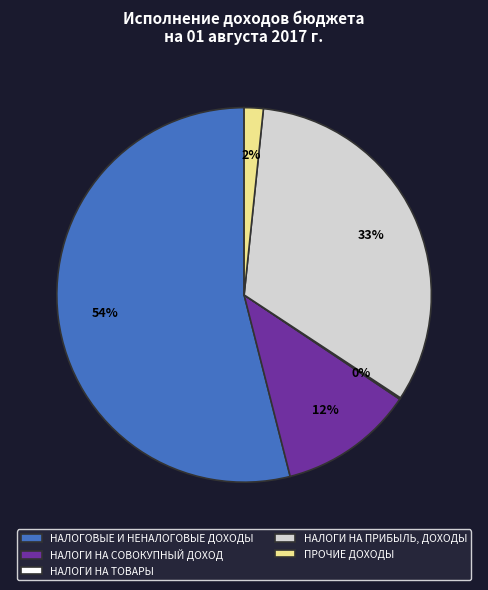

Is the sum of НАЛОГИ НА ПРИБЫЛЬ, ДОХОДЫ and ПРОЧИЕ ДОХОДЫ greater than half?

No